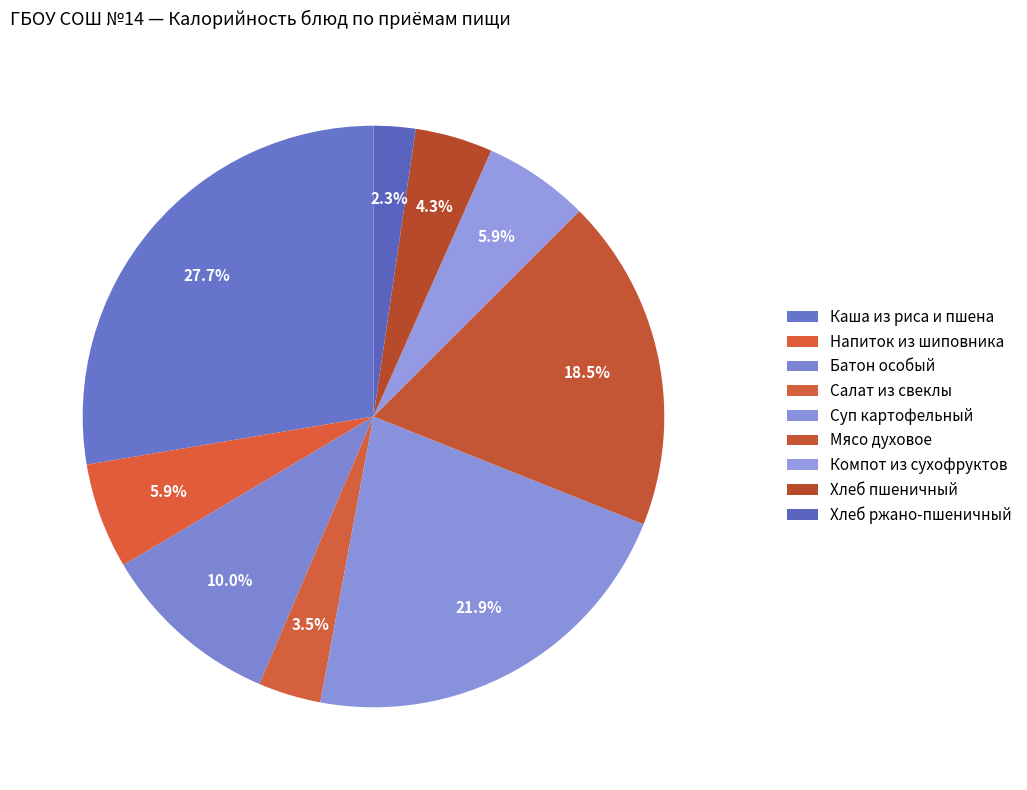

Is it true that Хлеб ржано-пшеничный is 2% of the pie?

True